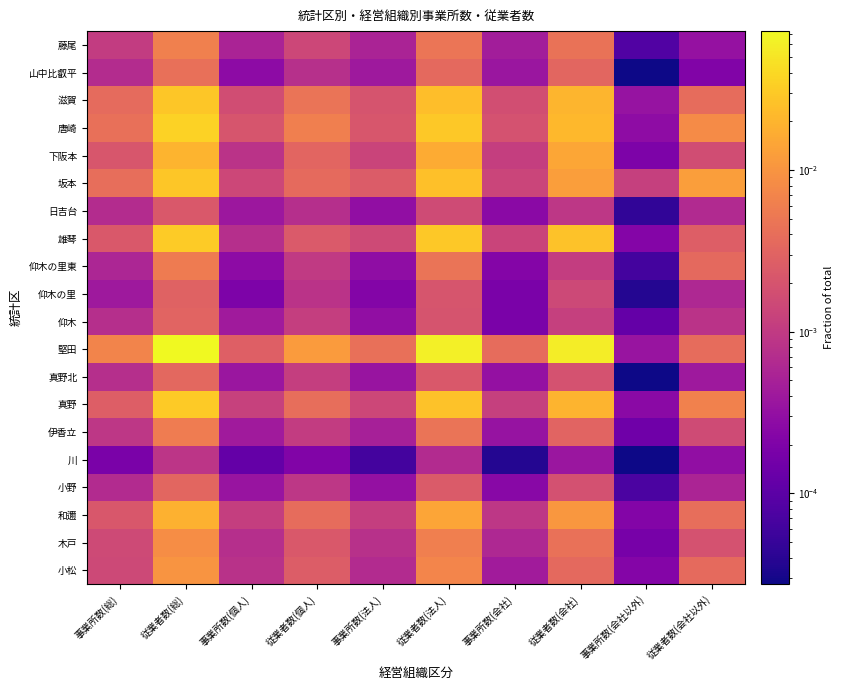

How many data points does each series have?

10